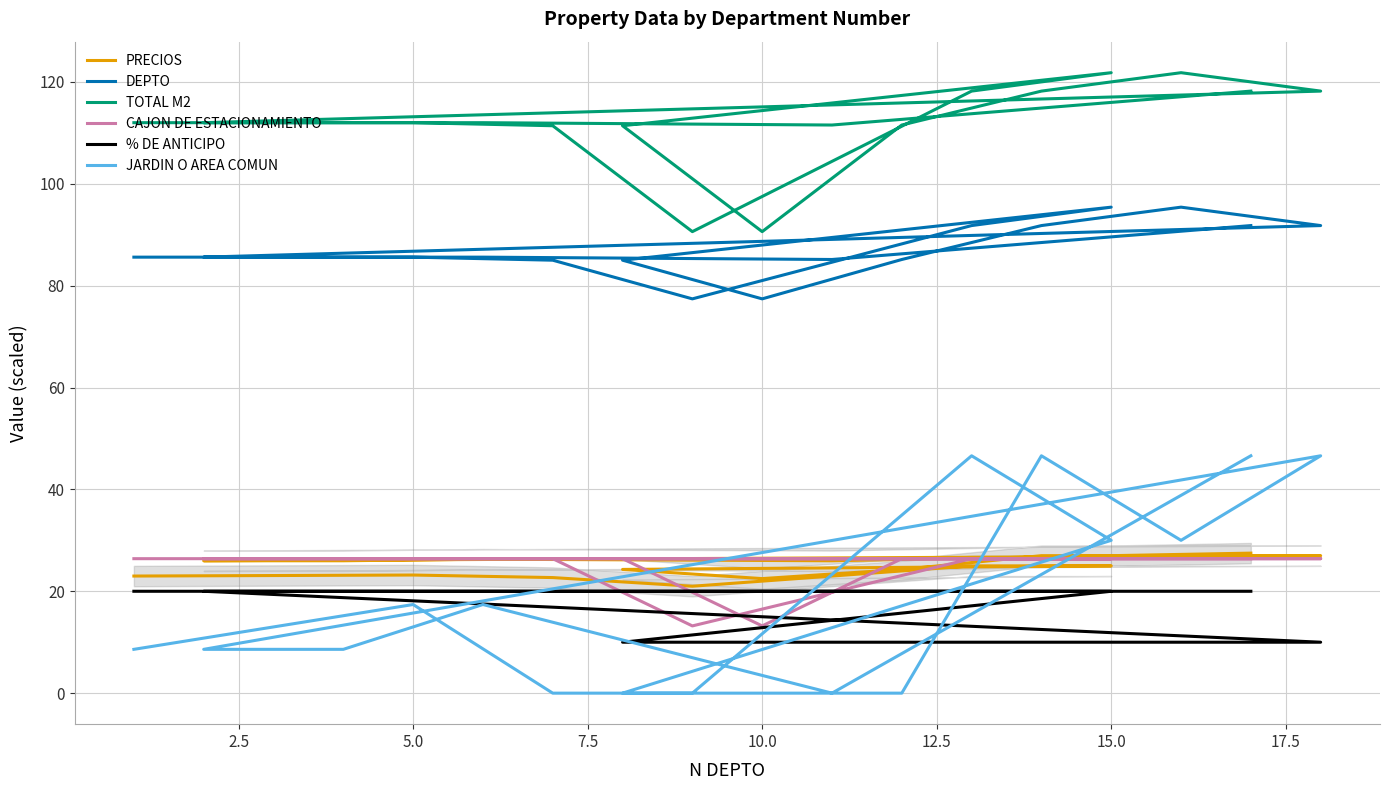

Which series has the widest spread of values?

JARDIN O AREA COMUN